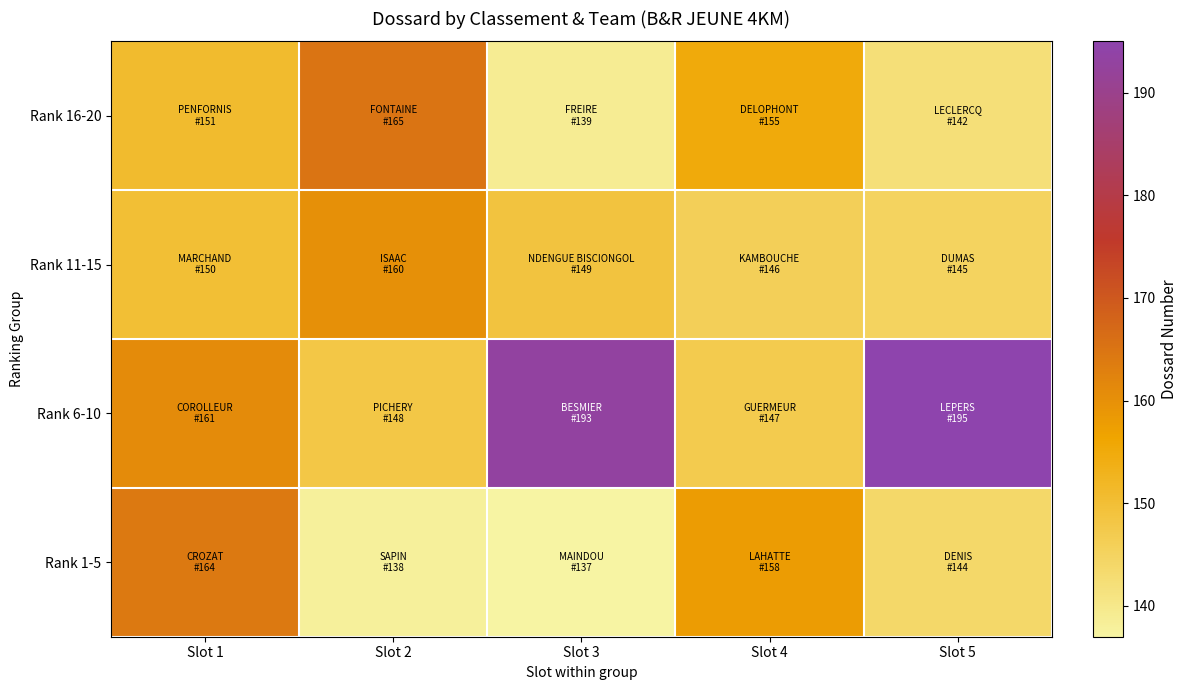

Reading right to left, transcribe all the data shown in this chart.

Rank 1-5: Slot 5=144	Slot 4=158	Slot 3=137	Slot 2=138	Slot 1=164
Rank 6-10: Slot 5=195	Slot 4=147	Slot 3=193	Slot 2=148	Slot 1=161
Rank 11-15: Slot 5=145	Slot 4=146	Slot 3=149	Slot 2=160	Slot 1=150
Rank 16-20: Slot 5=142	Slot 4=155	Slot 3=139	Slot 2=165	Slot 1=151